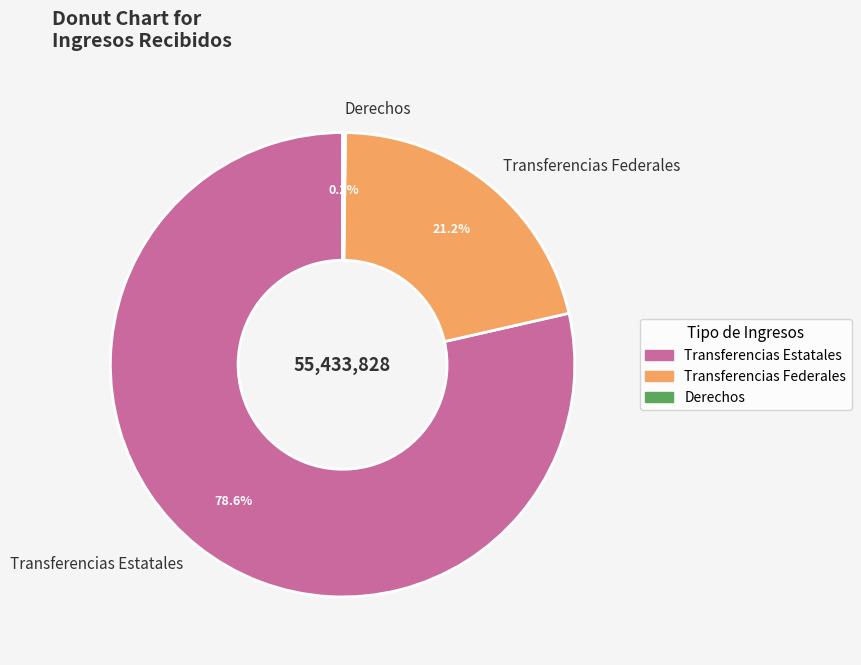

Which slice is the largest?

Transferencias Estatales